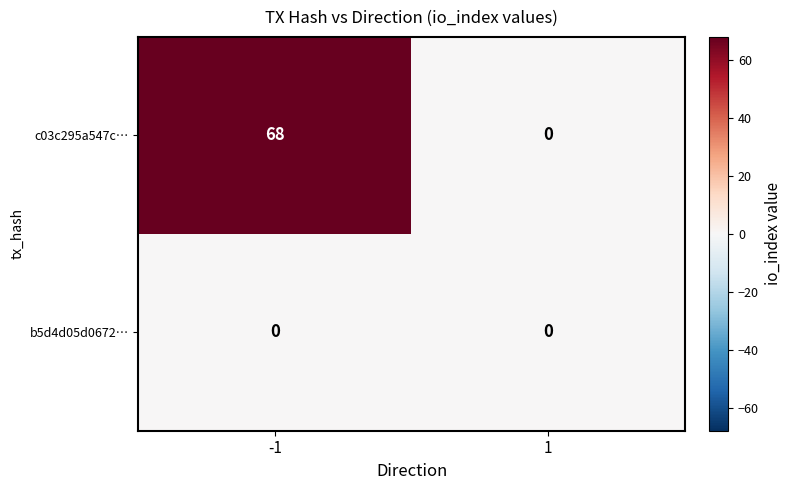

At which category is the sum across all series the highest?

-1